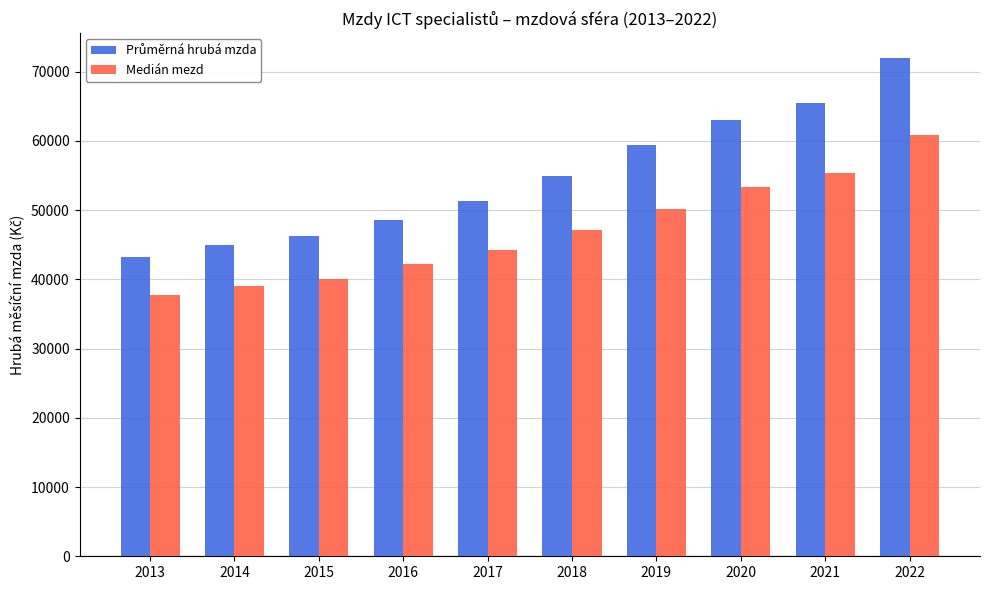

What is the value of the Medián mezd bar at the 8th from the left?

53303.7